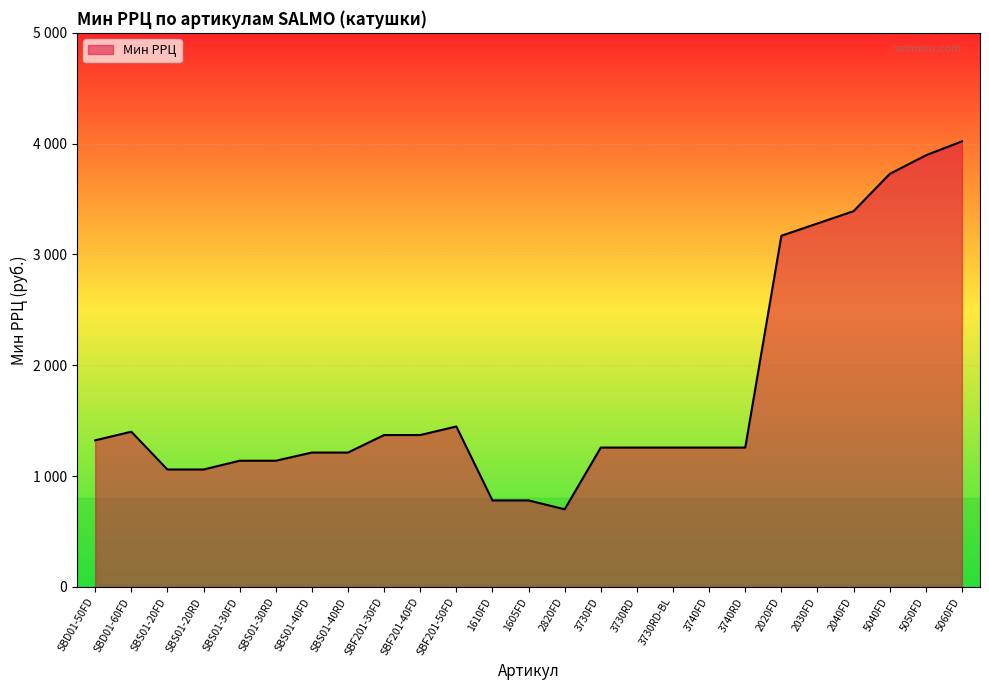

Does the chart have visible grid lines?

Yes